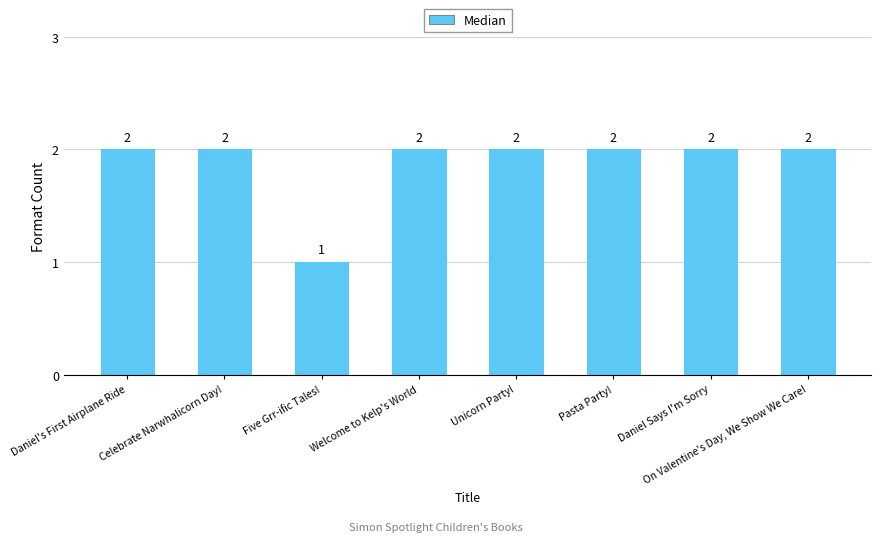

Reading left to right, extract all data points from this chart.

2	2	1	2	2	2	2	2